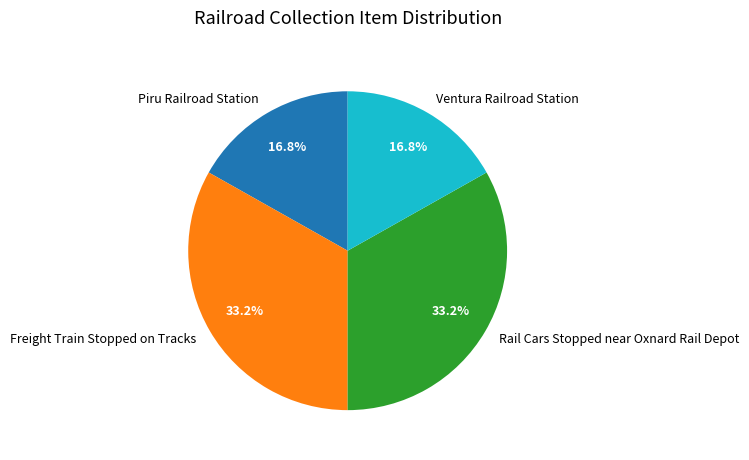

Which has a higher value, Ventura Railroad Station or Rail Cars Stopped near Oxnard Rail Depot?

Rail Cars Stopped near Oxnard Rail Depot